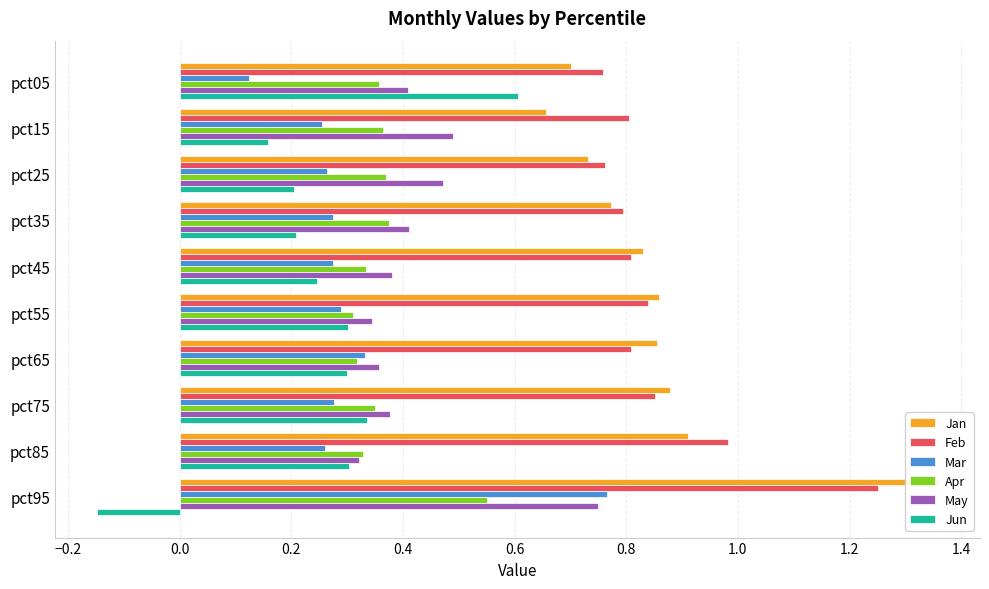

Reading left to right, list all the values displayed in this chart.

Jan: 0.7	0.7	0.7	0.8	0.8	0.9	0.9	0.9	0.9	1.4
Feb: 0.8	0.8	0.8	0.8	0.8	0.8	0.8	0.9	1.0	1.3
Mar: 0.1	0.3	0.3	0.3	0.3	0.3	0.3	0.3	0.3	0.8
Apr: 0.4	0.4	0.4	0.4	0.3	0.3	0.3	0.3	0.3	0.6
May: 0.4	0.5	0.5	0.4	0.4	0.3	0.4	0.4	0.3	0.7
Jun: 0.6	0.2	0.2	0.2	0.2	0.3	0.3	0.3	0.3	-0.1